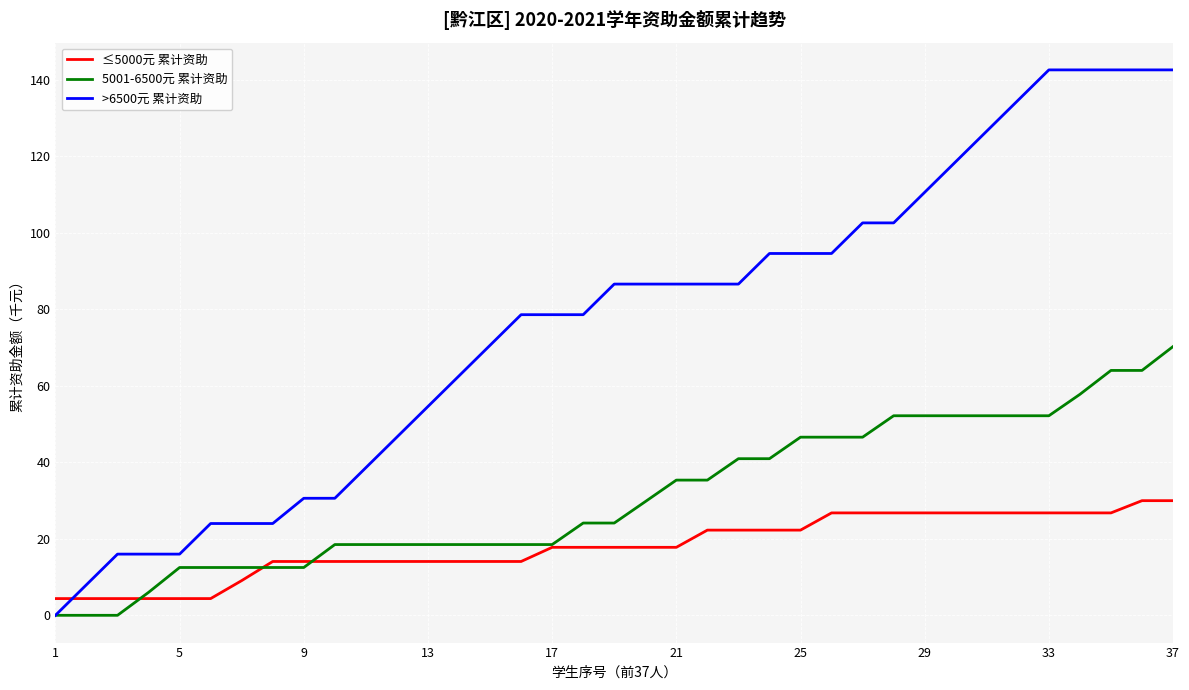

How many times do ≤5000元 累计资助 and >6500元 累计资助 cross each other?

1